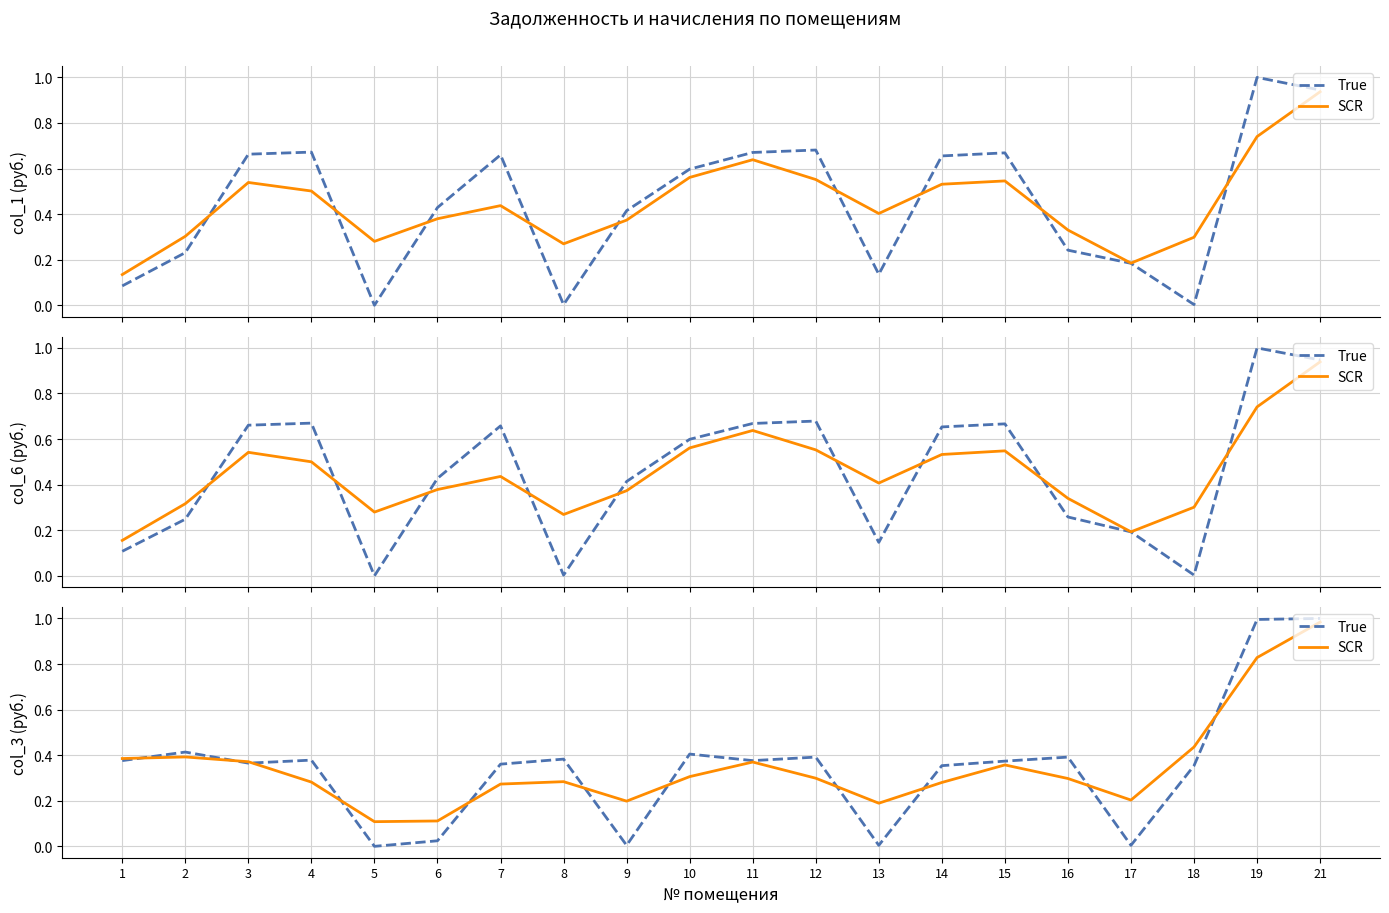

What is the approximate value of SCR at 7?

0.3